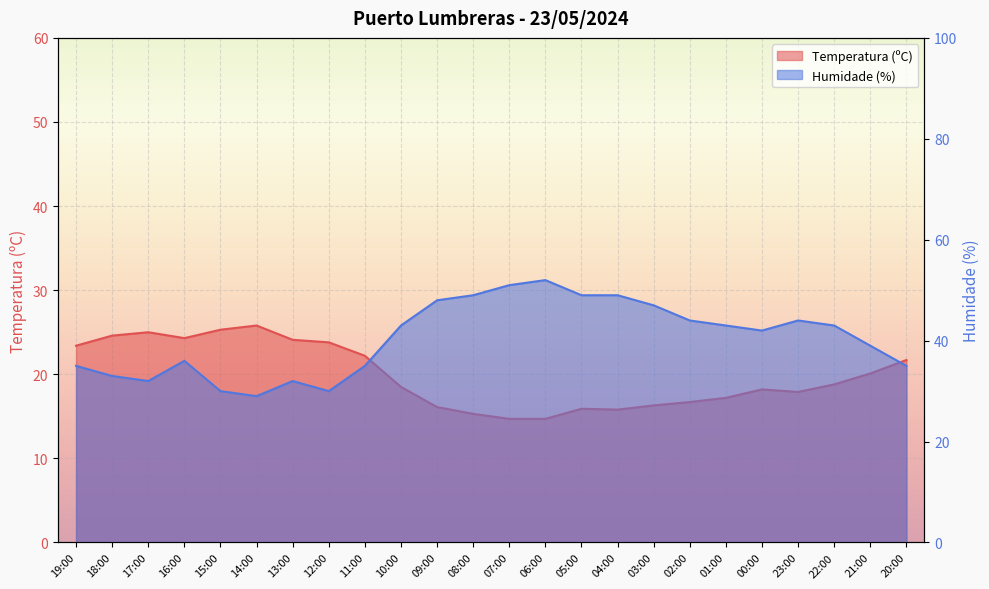

Where is the first local maximum for Temperatura (ºC)?

17:00